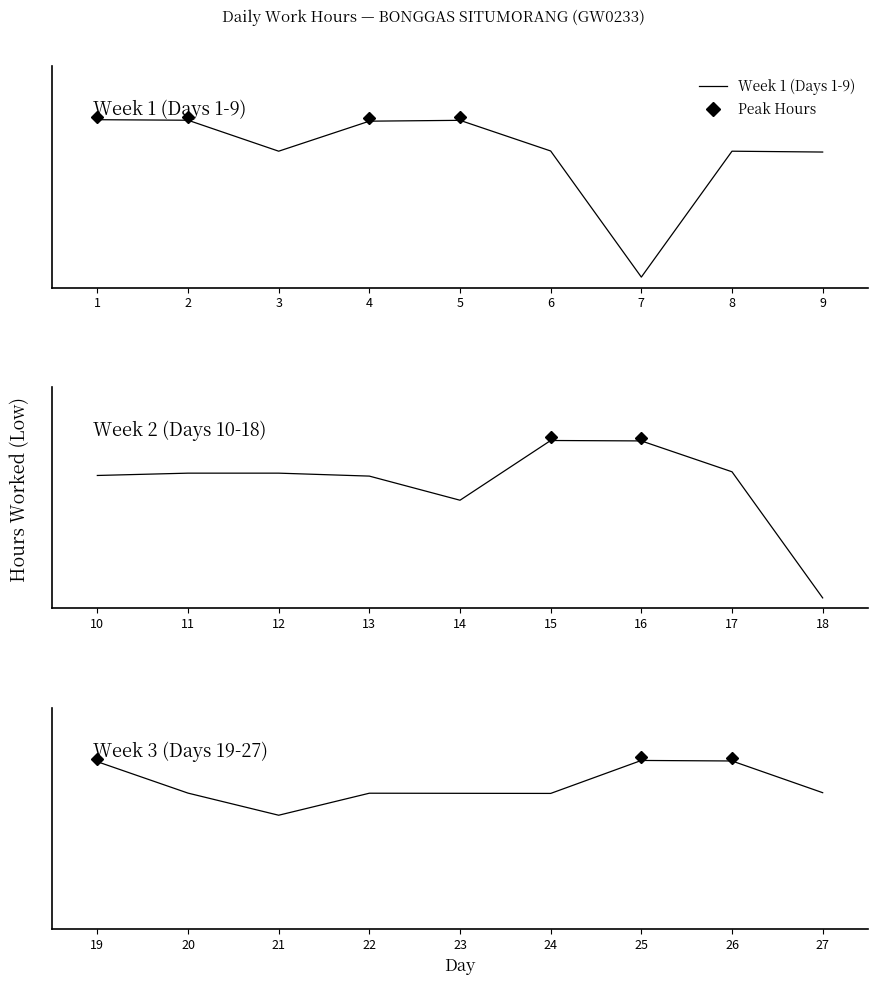

How many values in Week 2 (Days 10-18) are above zero?

8